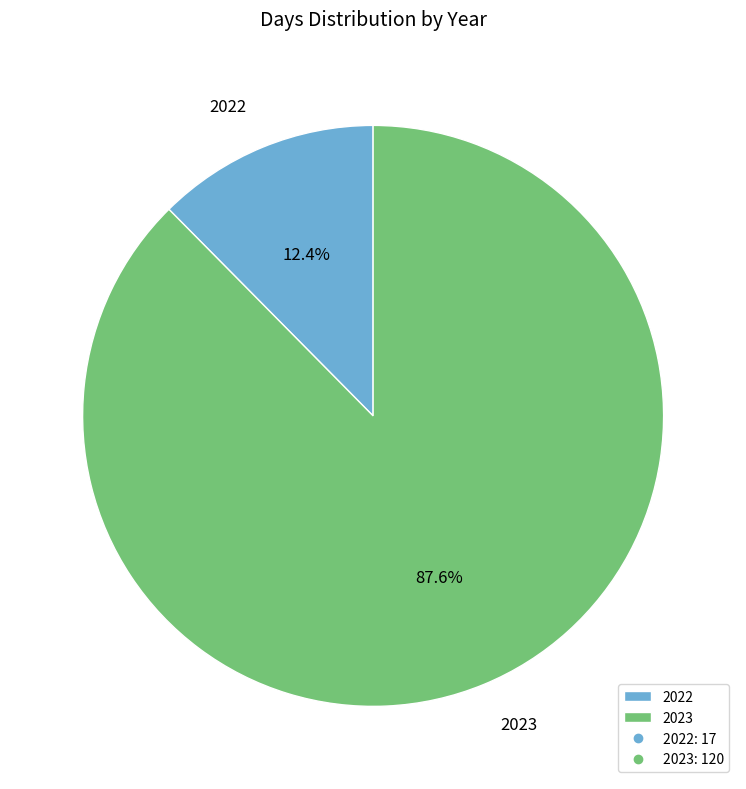

How many segments does this pie chart have?

2